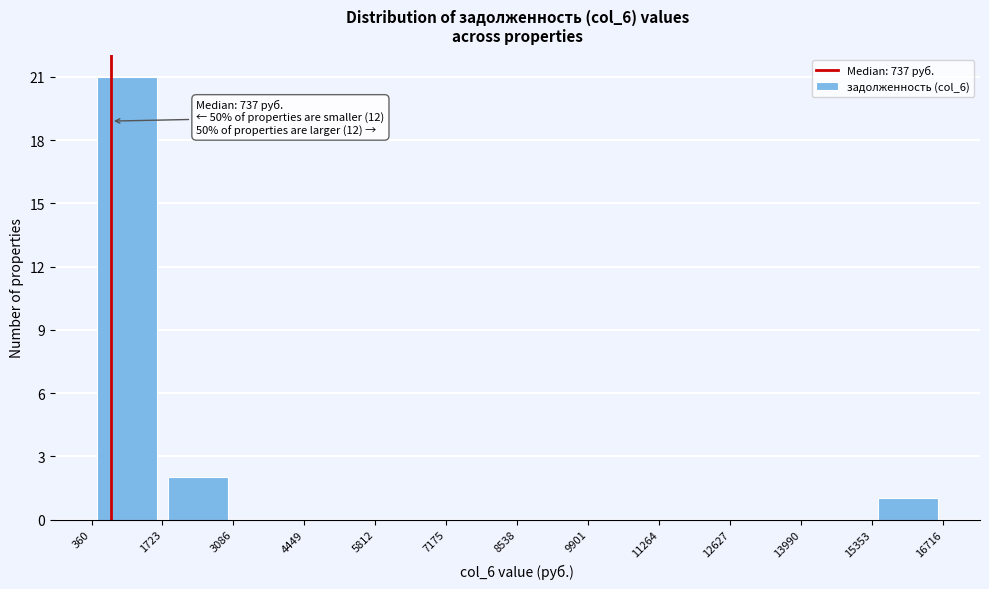

Which range on the x-axis has the tallest bar?

360 to 1723